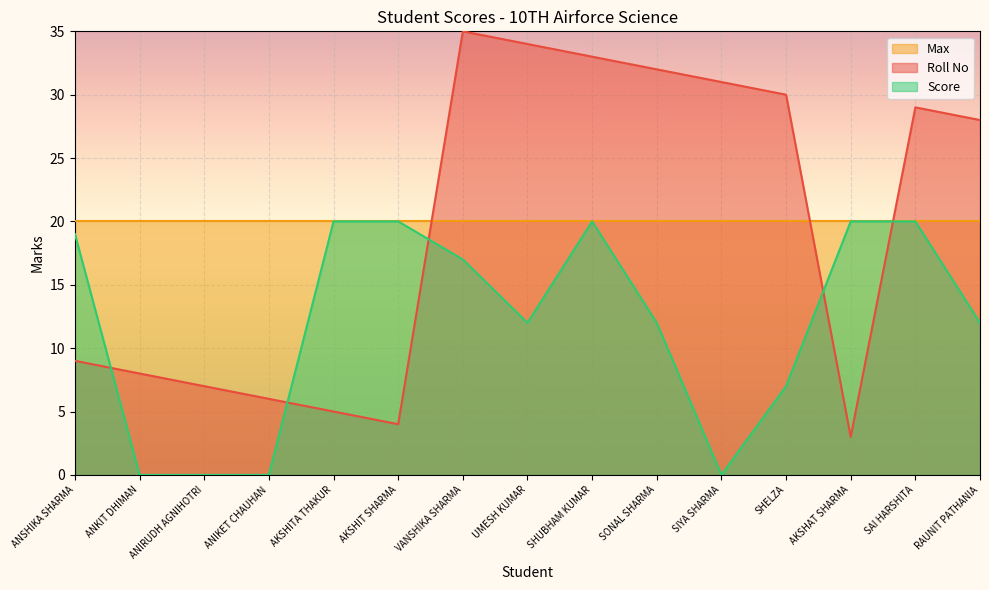

The value of Score at VANSHIKA SHARMA is 30. True or false?

False